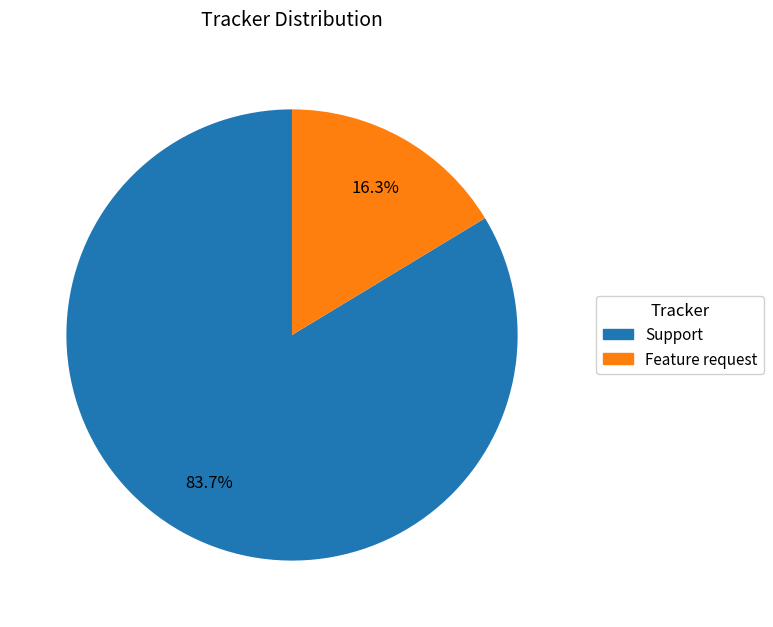

Is there any slice that represents more than half of the pie?

Yes